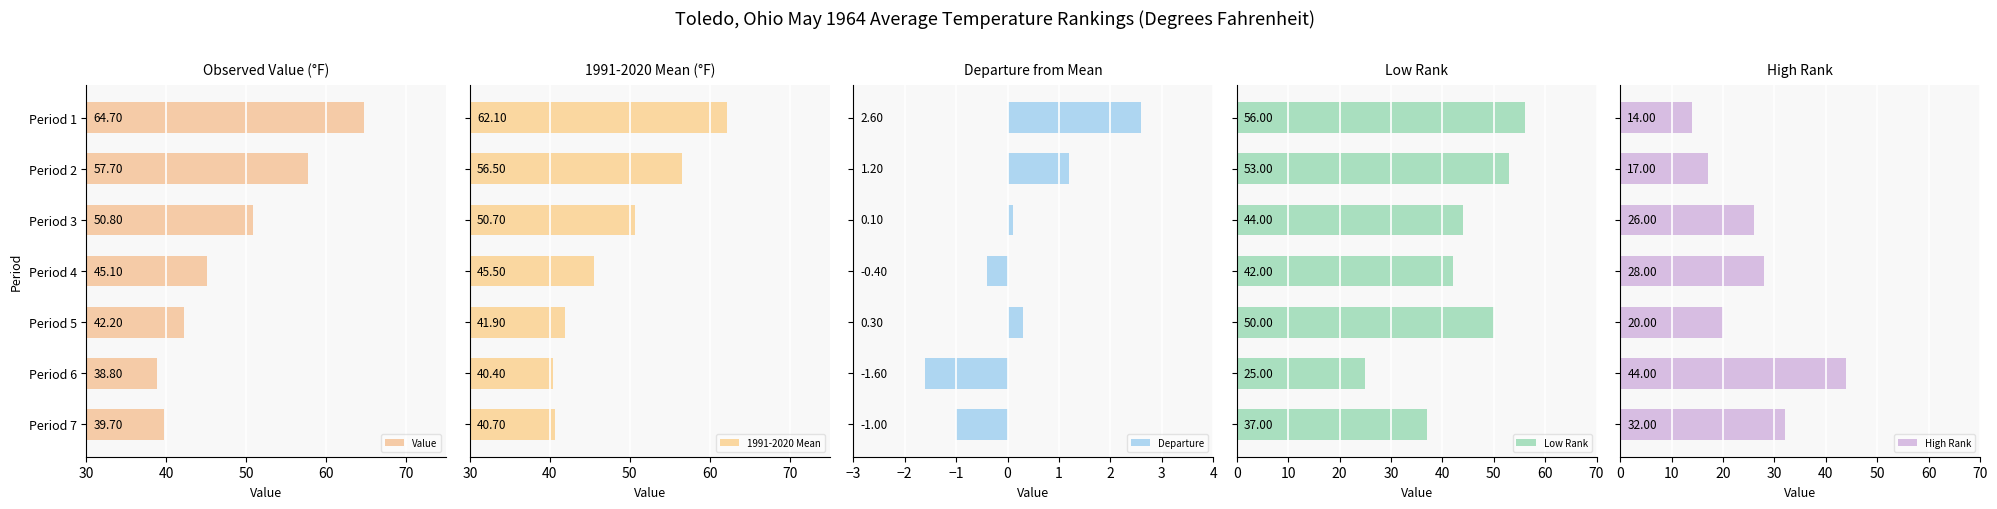

What is the difference between the maximum and minimum values in the 1991-2020 Mean series?

21.7